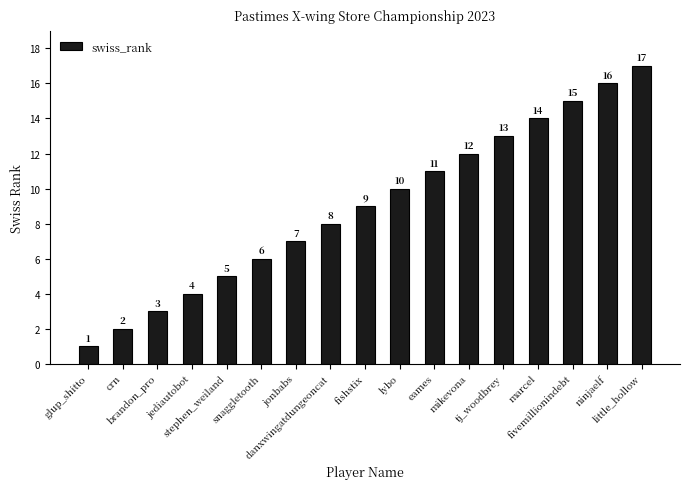

What is the value of the 12th bar from the left?

12